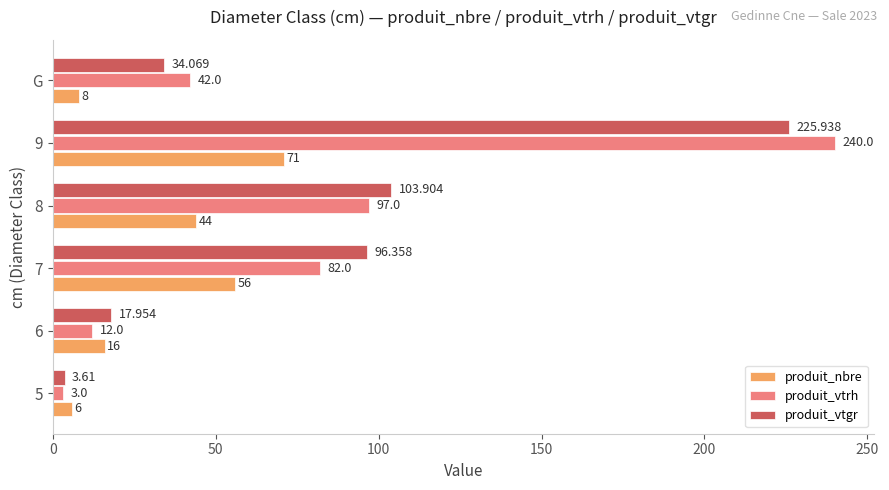

Where is produit_vtgr nearest to the value 114?

8